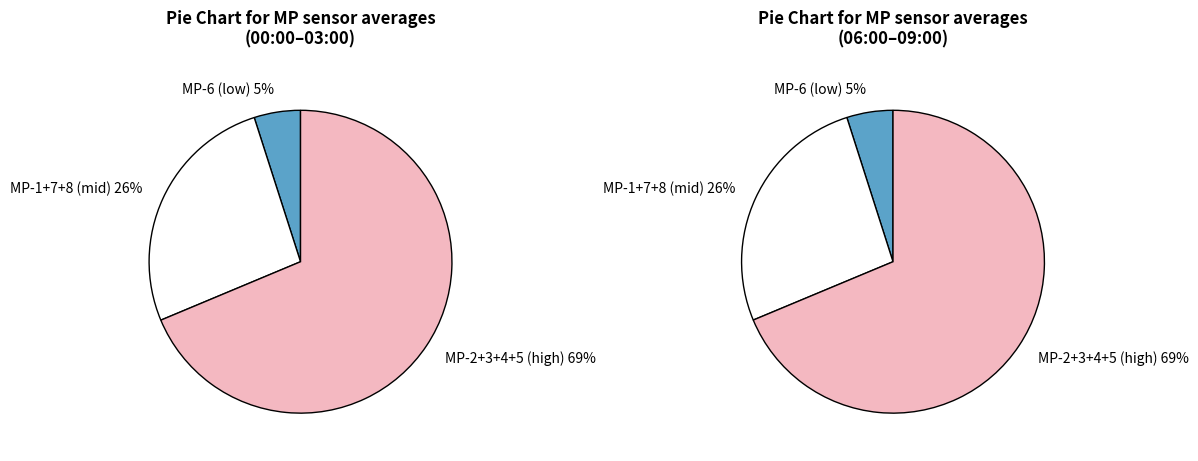

What is the total percentage of MP-2 and MP-3?

33.8%